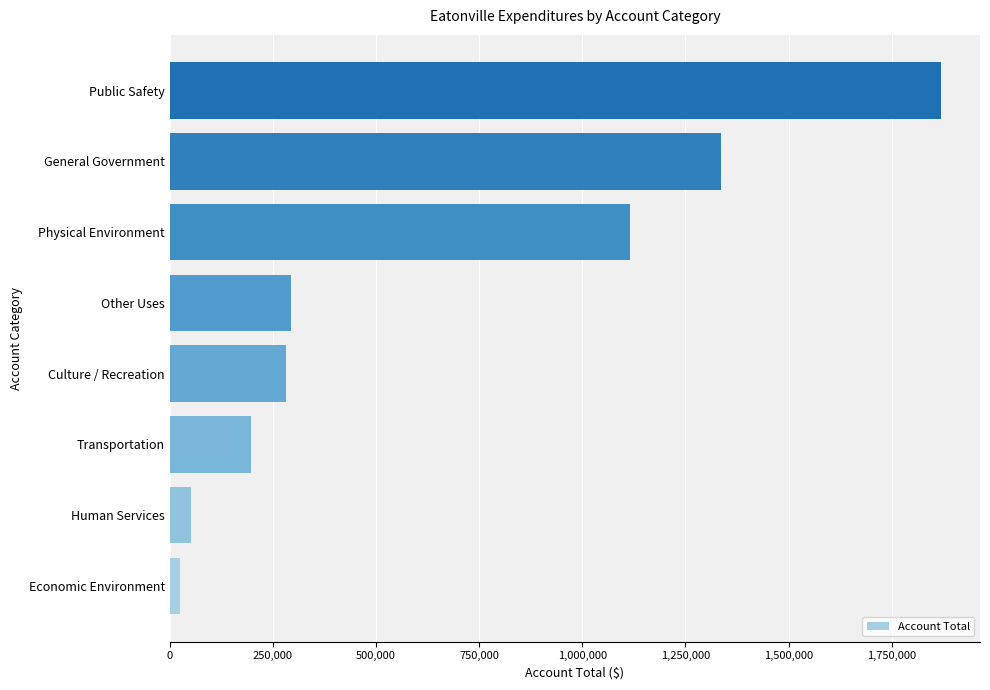

Reading top to bottom, transcribe all the data shown in this chart.

Public Safety=1870144	General Government=1335969	Physical Environment=1115312	Other Uses=295000	Culture / Recreation=280987	Transportation=197219	Human Services=52636	Economic Environment=25315